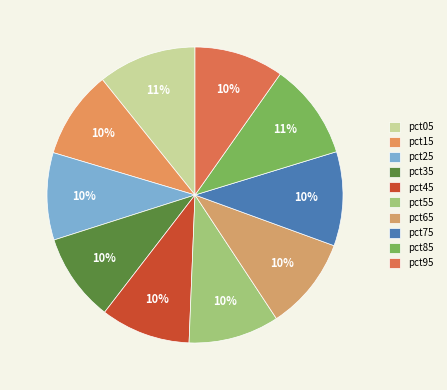

Is pct55 the majority of the pie?

No